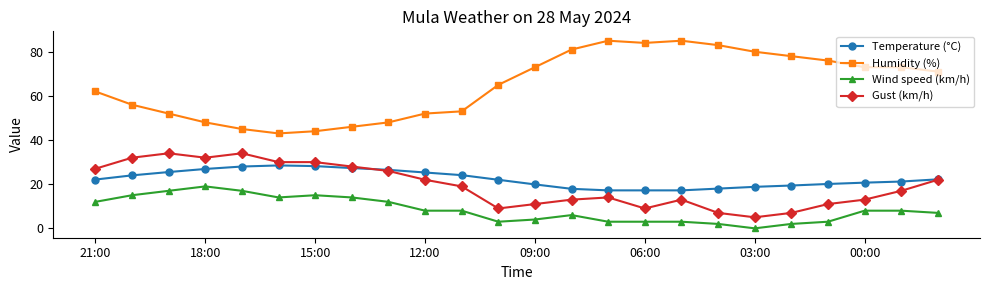

Which series has the widest spread of values?

Humidity (%)